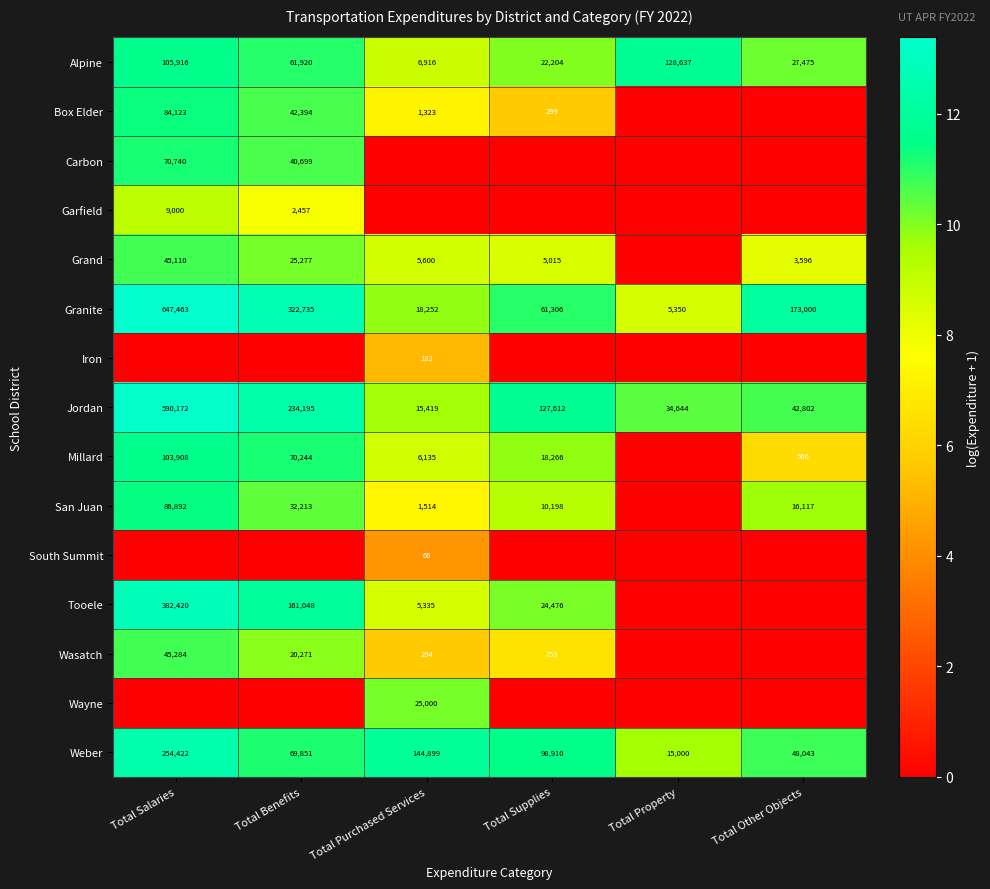

What is the lowest value of the Granite series?

5350